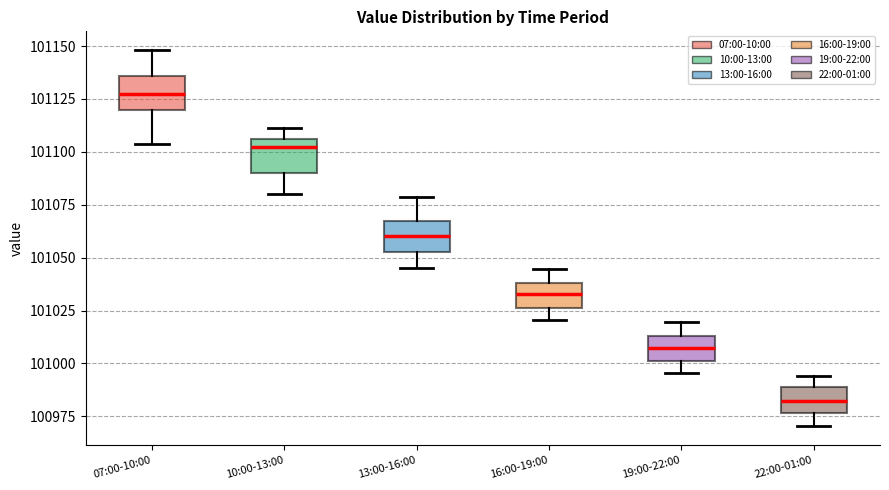

Which box has the lowest median line?

22:00-01:00